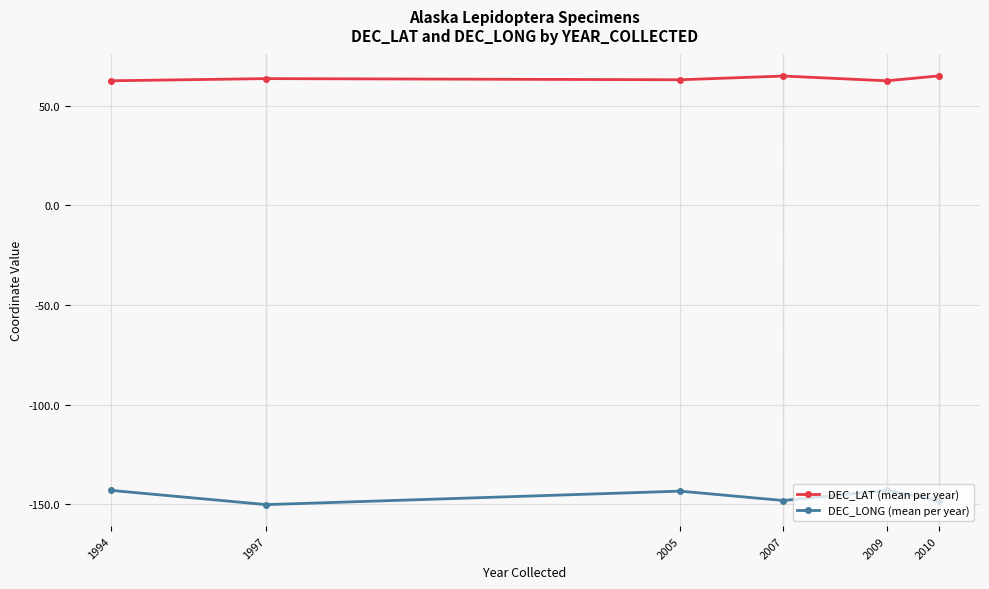

What is the highest value of the DEC_LONG (mean per year) series?

-143.0